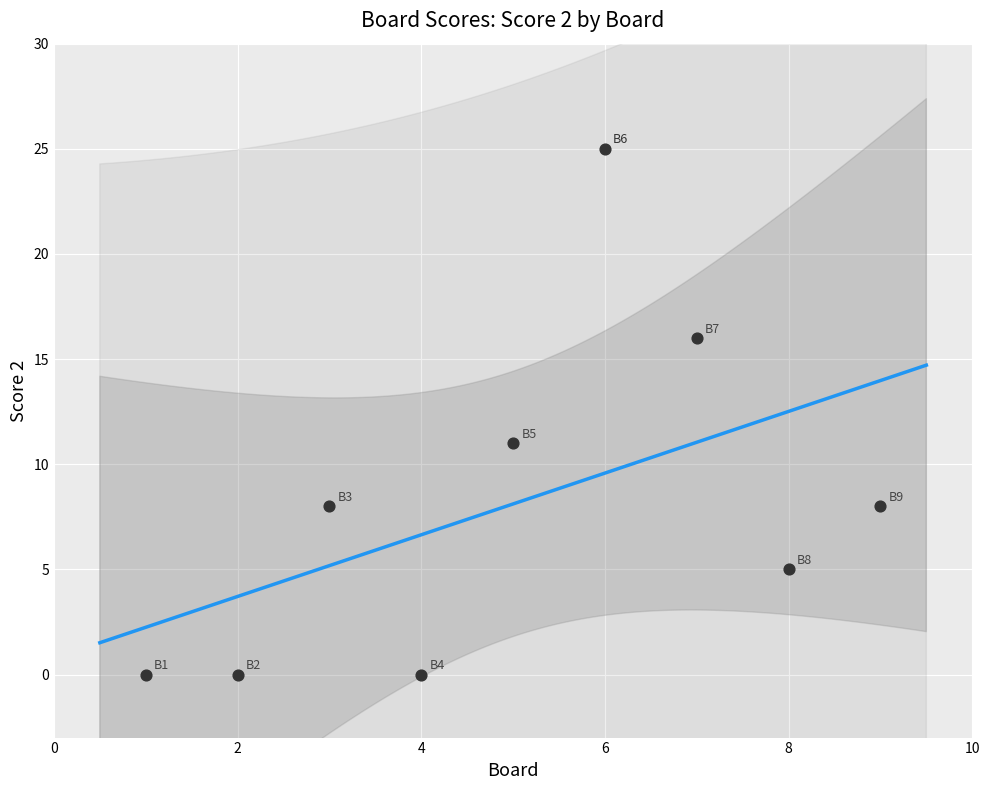

What Y value in the scatter plot is closest to 12?

11